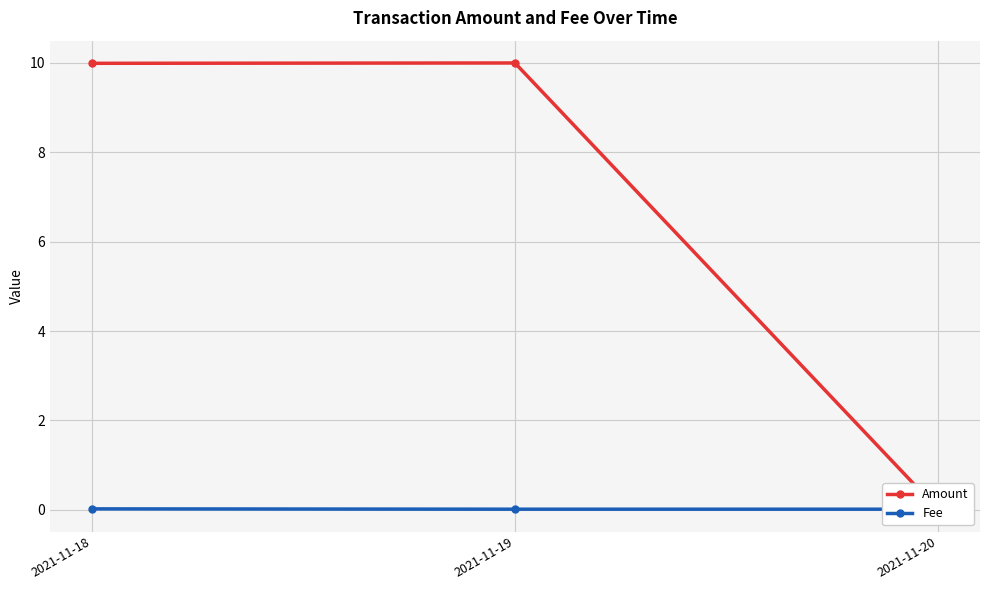

List the series in order of their overall mean, highest first.

Amount, Fee